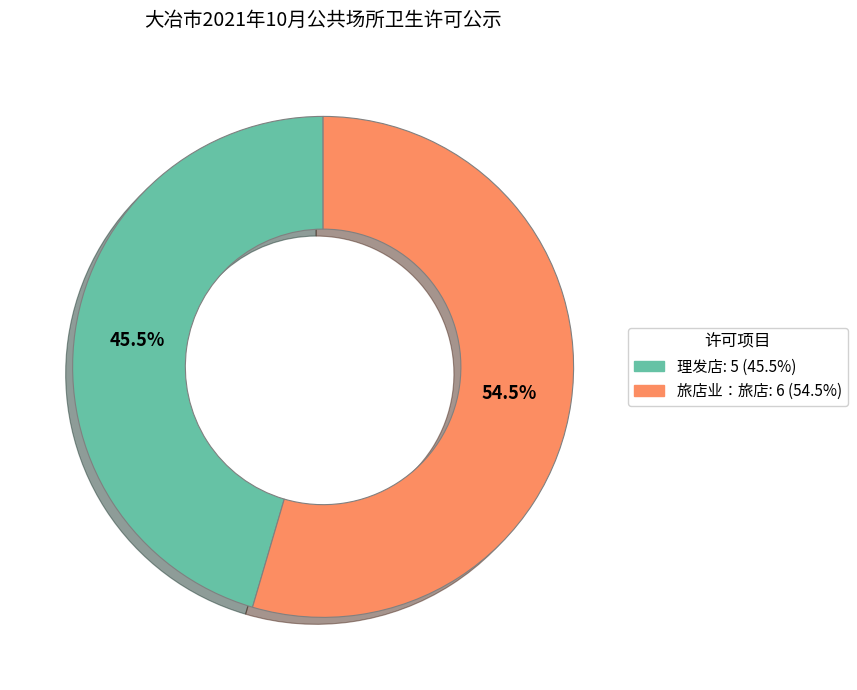

How much of the chart is everything except 理发店?

54.5%